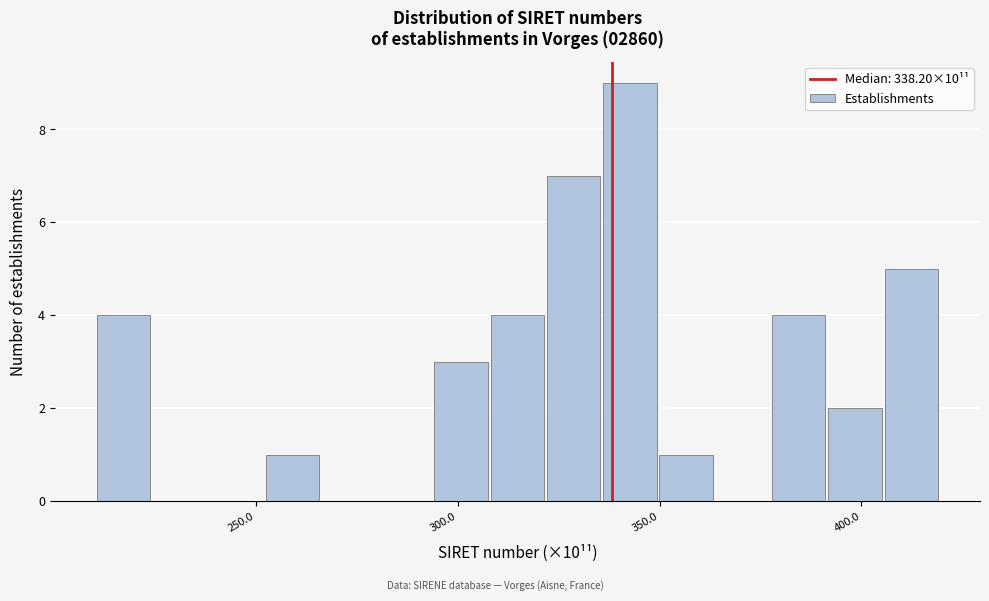

Read against the x-axis, roughly where is the centre of the tallest bar?

345